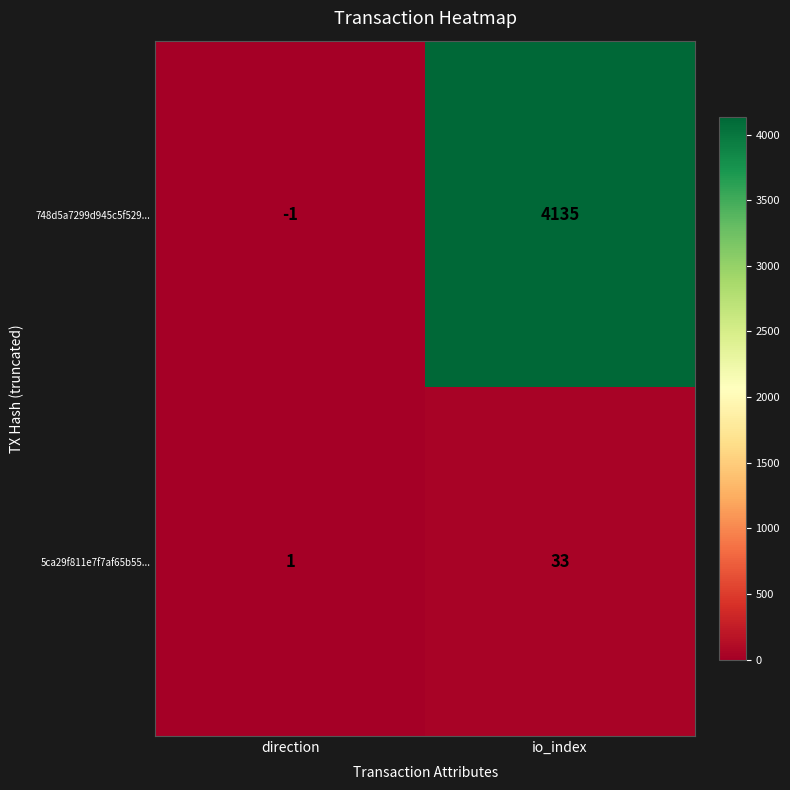

List the series in order of their overall mean, highest first.

748d5a7299d945c5f529..., 5ca29f811e7f7af65b55...